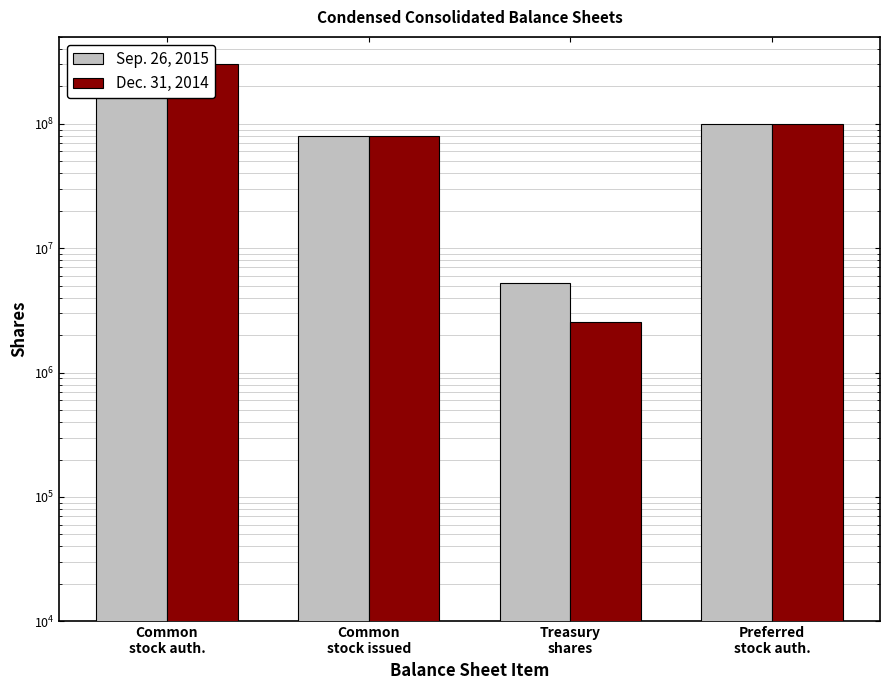

At which category is the sum across all series the highest?

Common
stock auth.